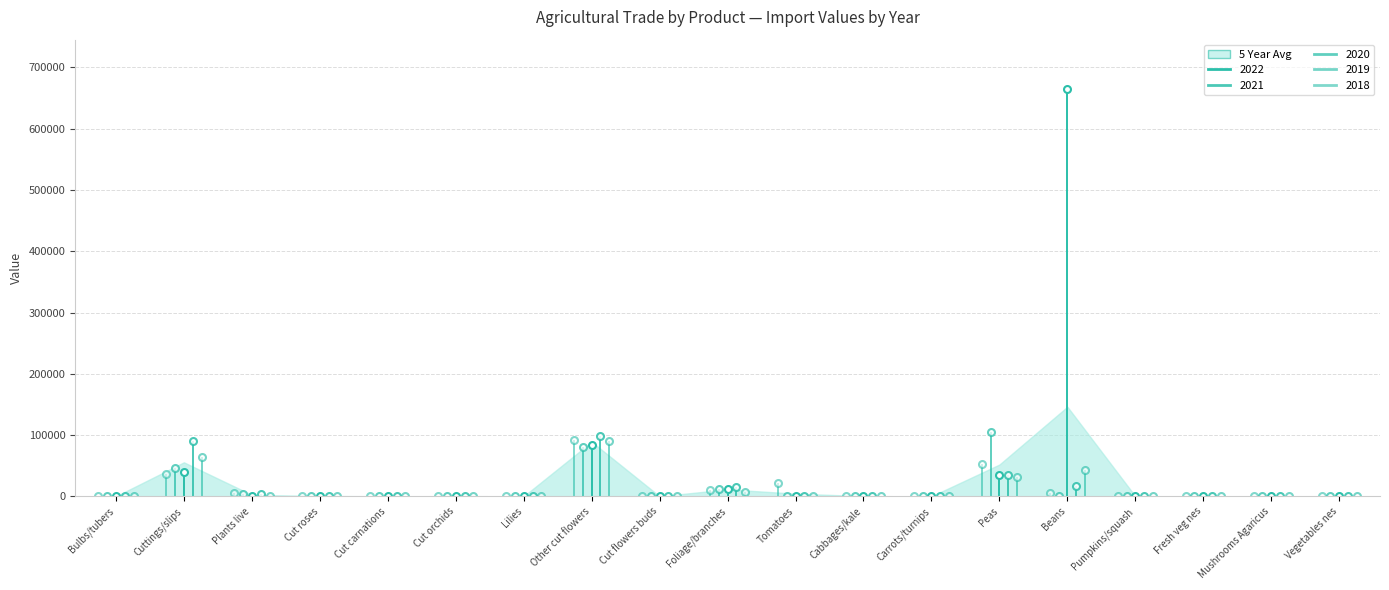

How many lines are shown in the chart?

5